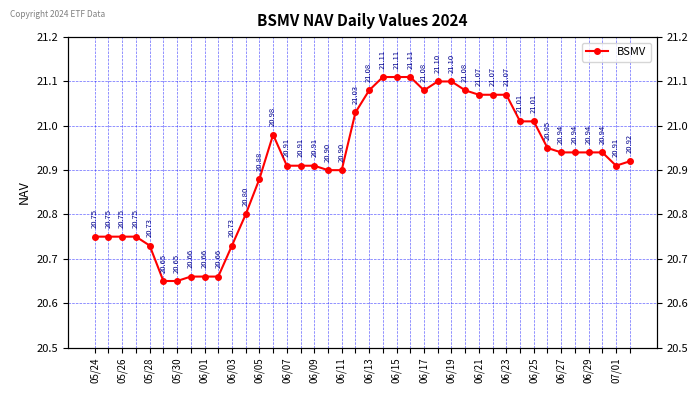

What is the average value?

20.9